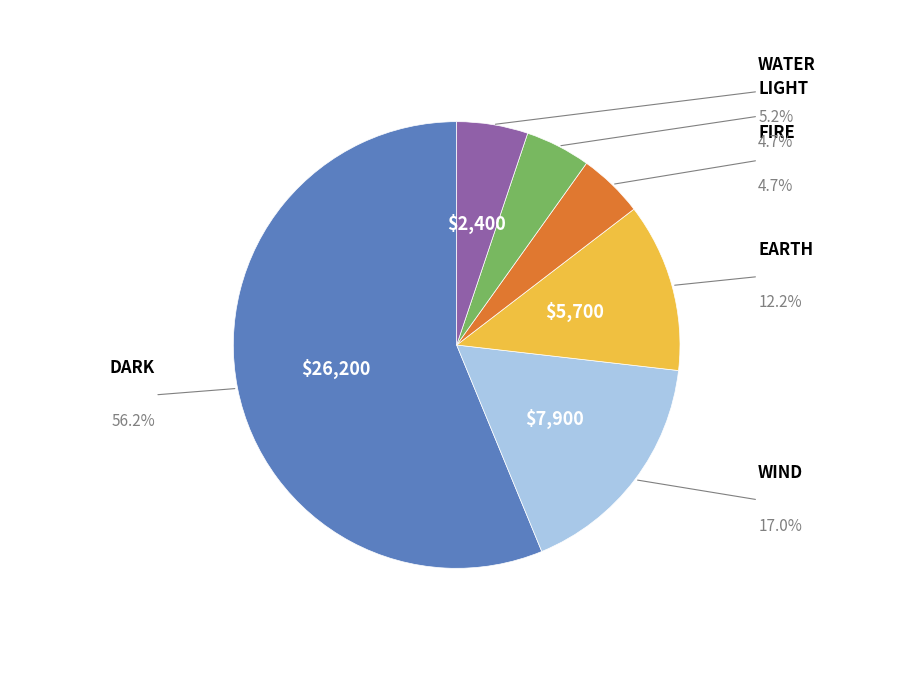

Is there any slice that represents more than half of the pie?

Yes